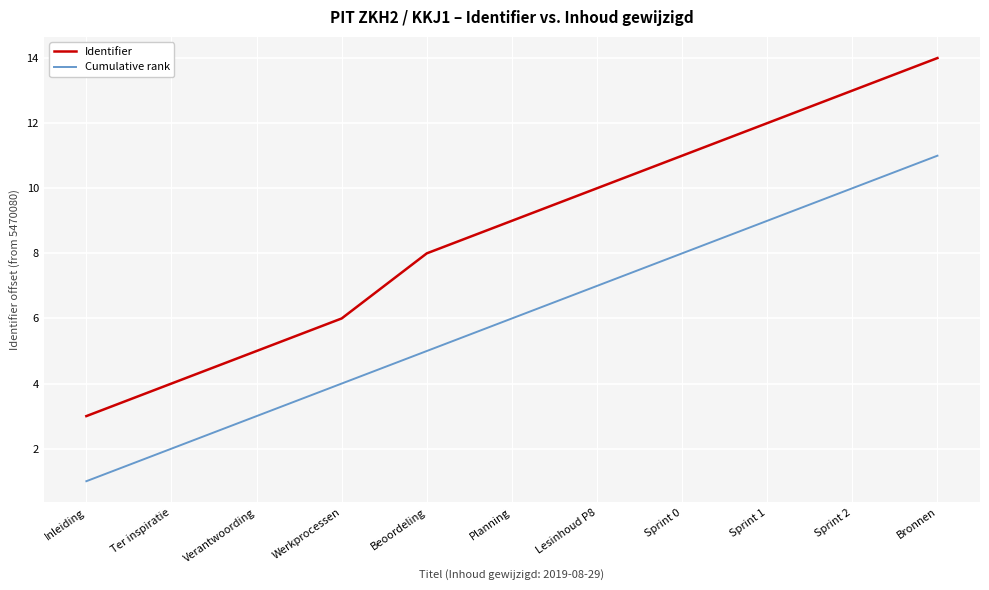

Which series has the largest range (max minus min)?

Identifier